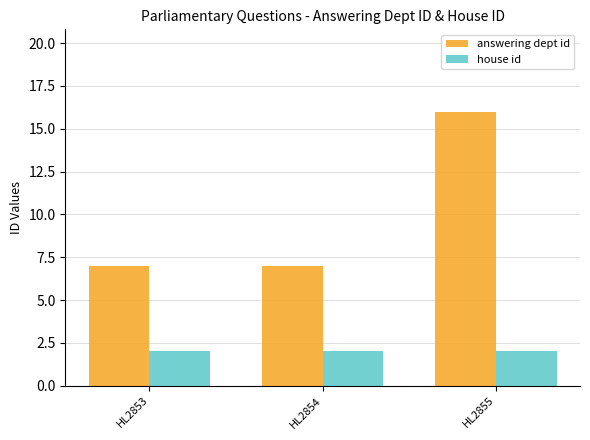

Are the bars grouped side by side (vs. stacked)?

Yes